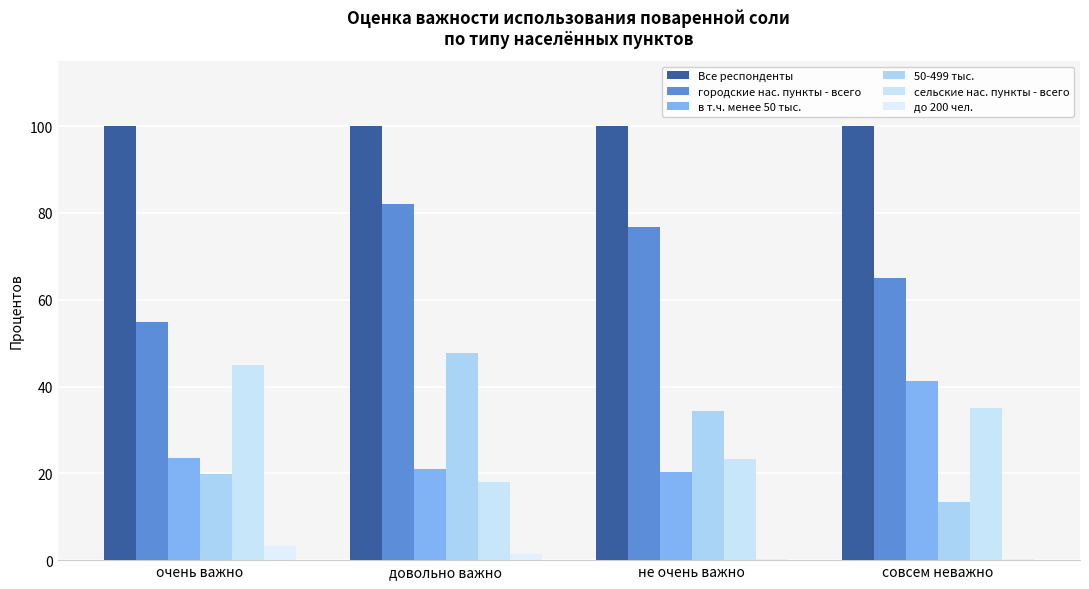

What are all the series names shown in the legend?

Все респонденты, городские нас. пункты - всего, в т.ч. менее 50 тыс., 50-499 тыс., сельские нас. пункты - всего, до 200 чел.